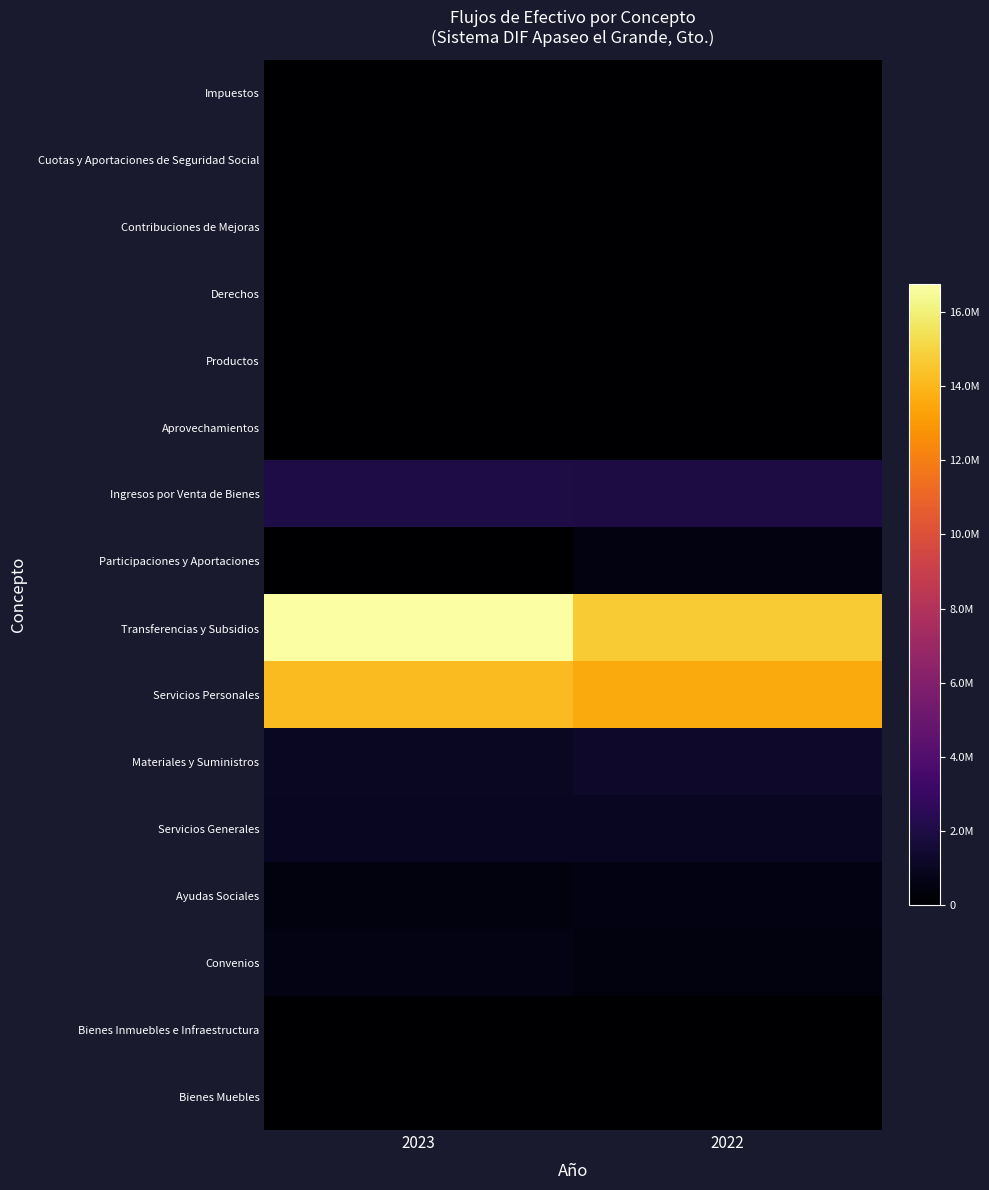

Reading right to left, extract all data points from this chart.

Impuestos: 2022=0.0	2023=0.0
Cuotas y Aportaciones de Seguridad Social: 2022=0.0	2023=0.0
Contribuciones de Mejoras: 2022=0.0	2023=0.0
Derechos: 2022=0.0	2023=0.0
Productos: 2022=0.0	2023=0.0
Aprovechamientos: 2022=0.0	2023=0.0
Ingresos por Venta de Bienes: 2022=1901180.7	2023=2005595.1
Participaciones y Aportaciones: 2022=473669.1	2023=0.0
Transferencias y Subsidios: 2022=14685584.2	2023=16748653.5
Servicios Personales: 2022=13558402.4	2023=14162358.0
Materiales y Suministros: 2022=1244698.6	2023=1100336.4
Servicios Generales: 2022=1007691.7	2023=991638.5
Ayudas Sociales: 2022=539866.5	2023=443341.2
Convenios: 2022=445247.4	2023=592005.8
Bienes Inmuebles e Infraestructura: 2022=0.0	2023=0.0
Bienes Muebles: 2022=0.0	2023=0.0